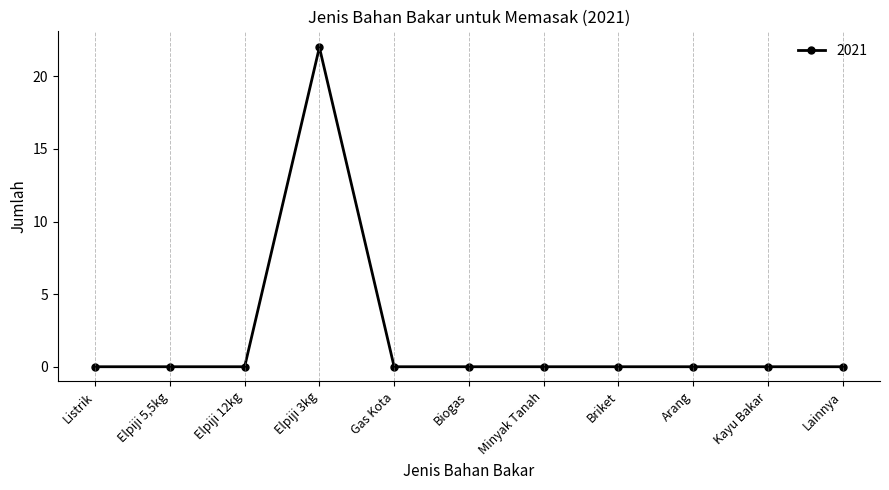

What is the maximum value shown in the chart?

22